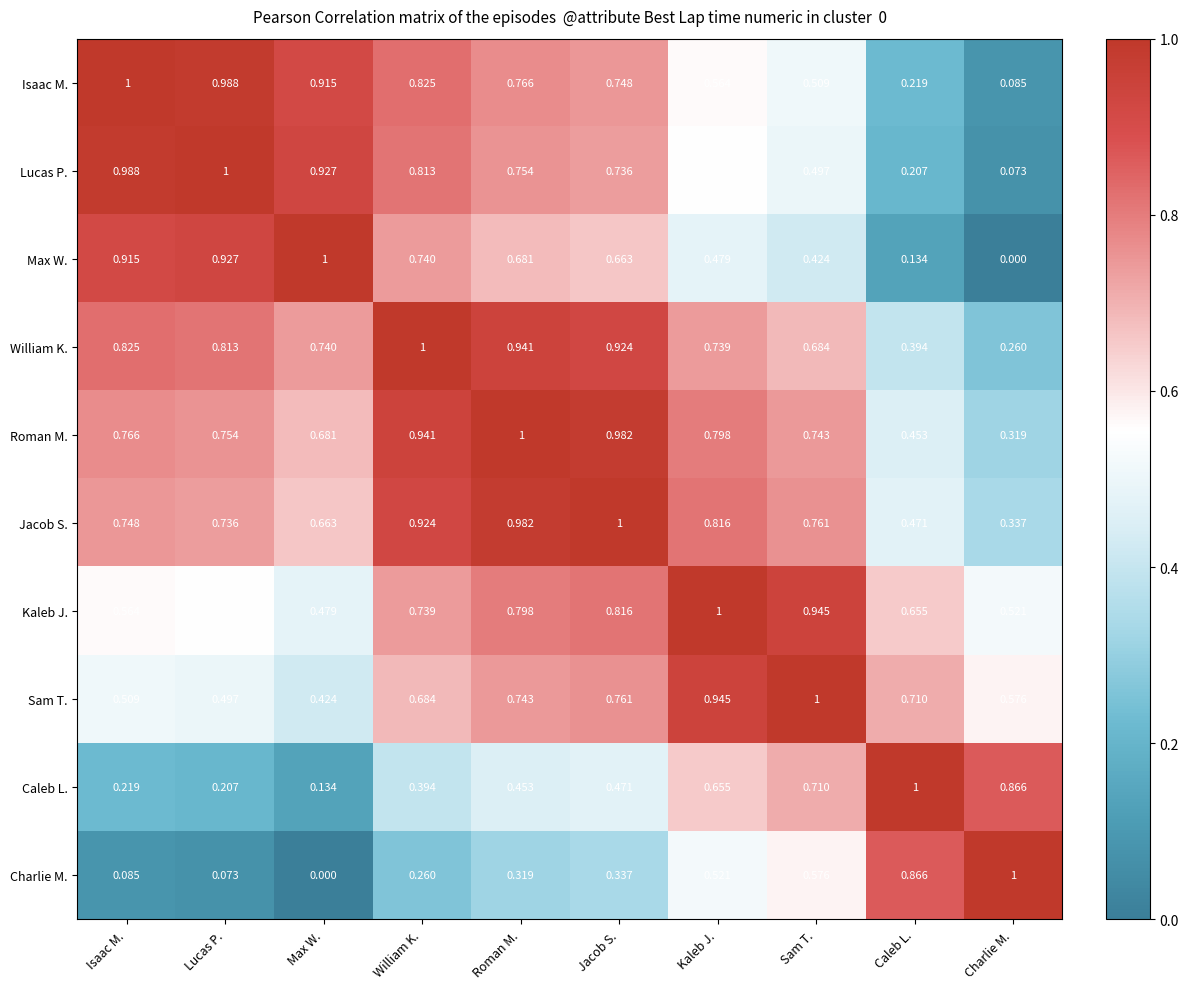

Is the value of Roman M. at Isaac M. greater than the value of Caleb L. at Lucas P.?

Yes